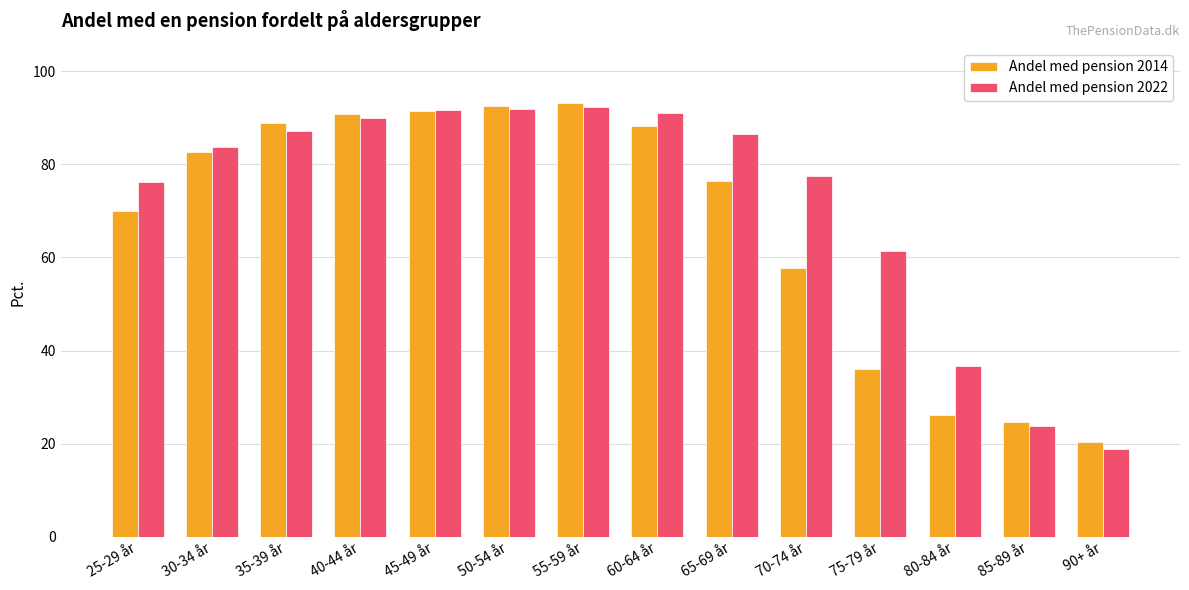

Which series has the widest spread of values?

Andel med pension 2022